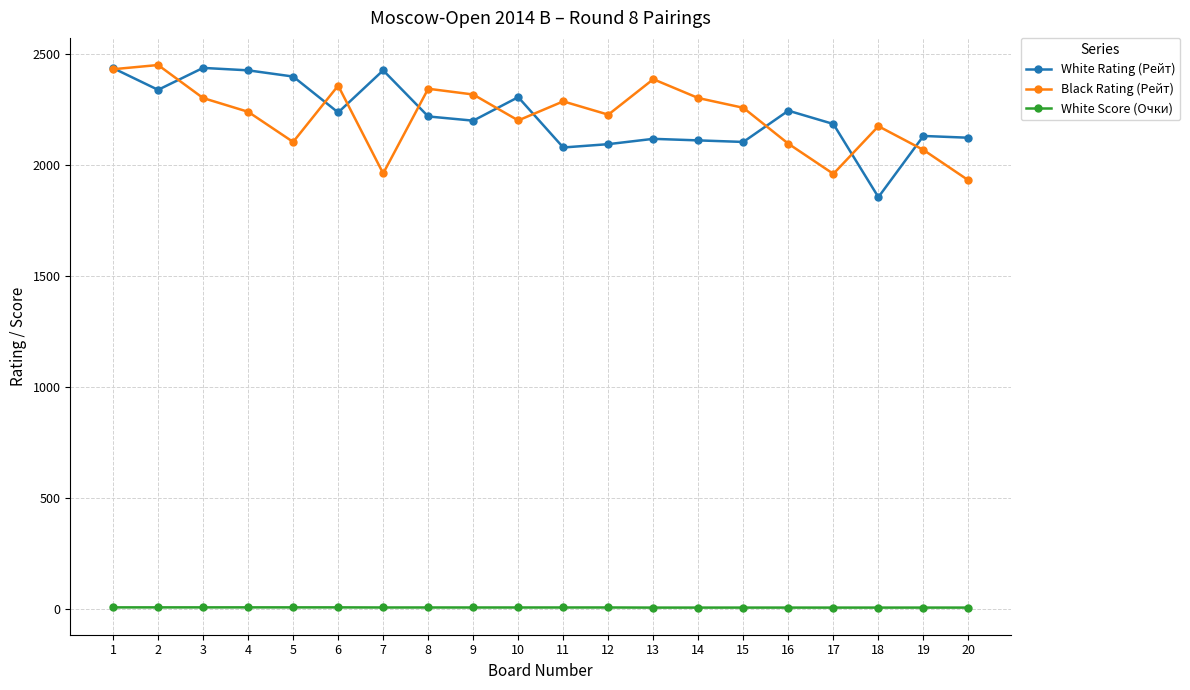

At which label does White Score (Очки) first exceed 5?

1